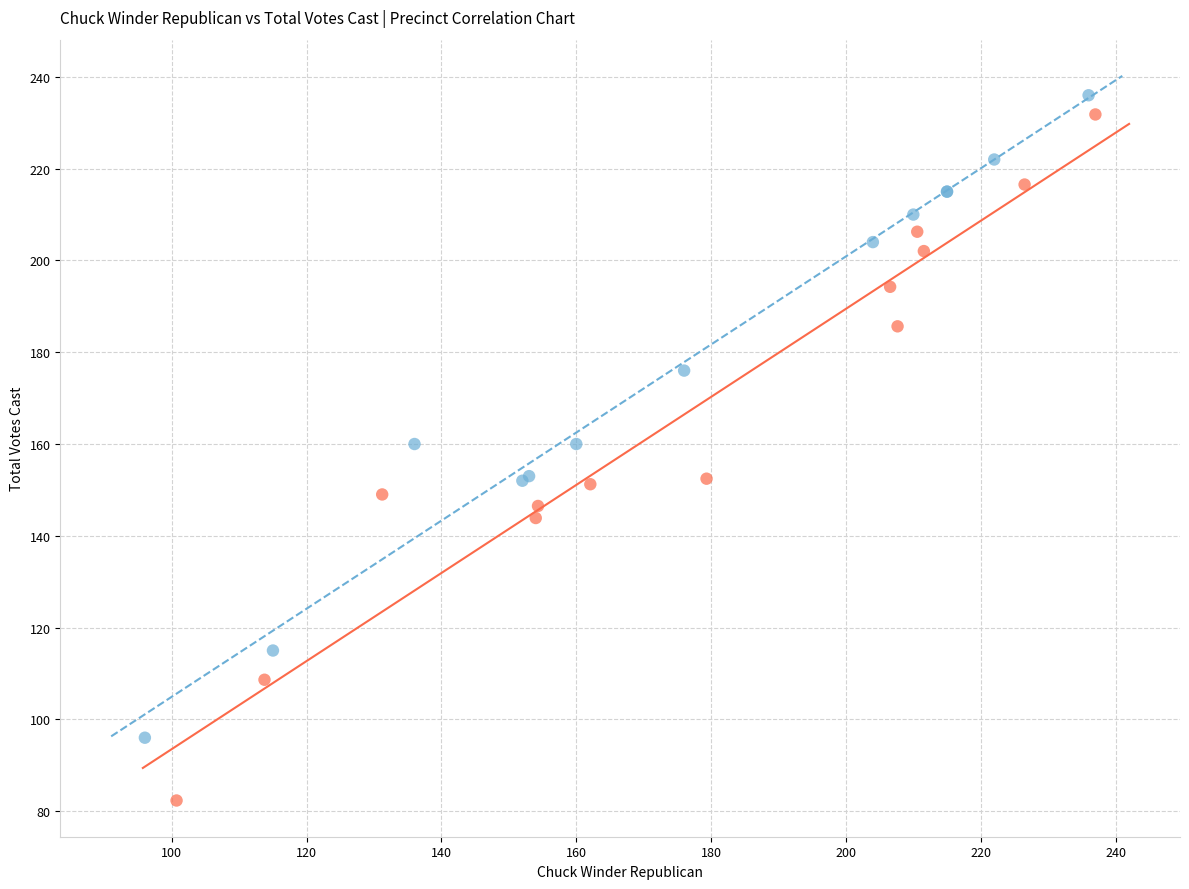

Which series reaches the minimum Y coordinate?

Total Votes Cast